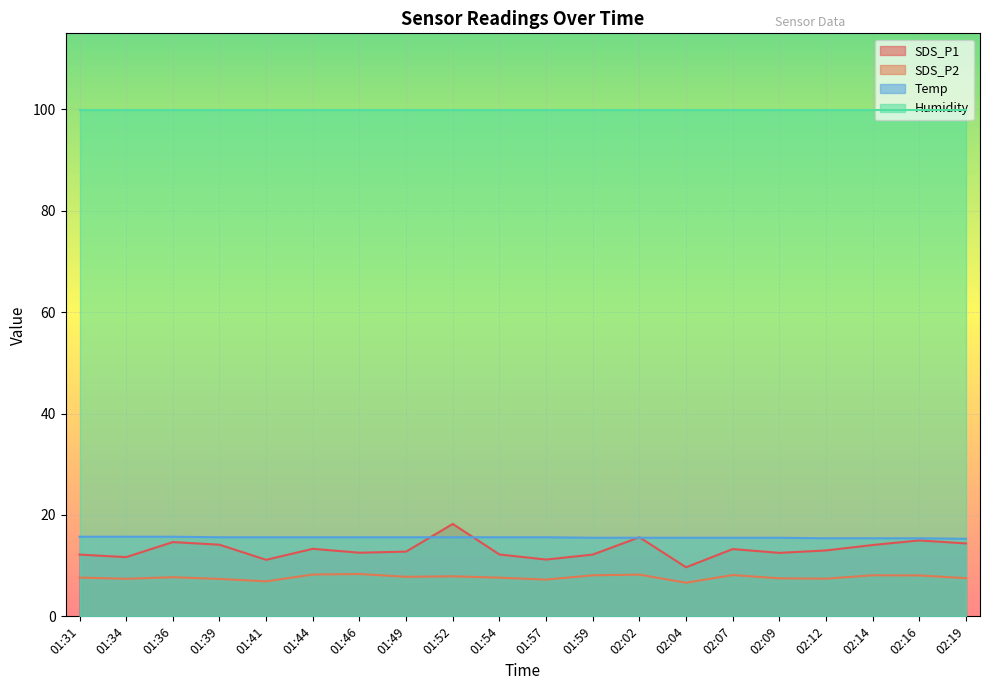

Count the number of data series in this chart.

4